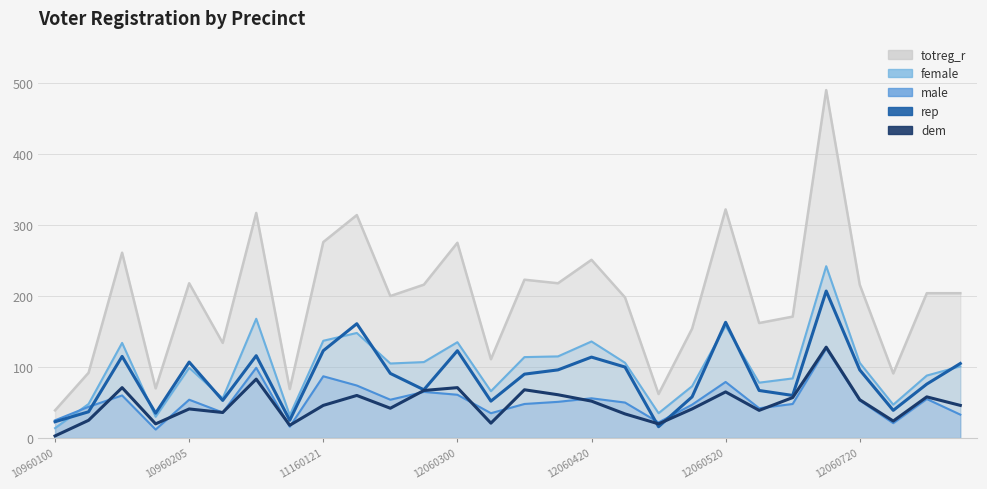

In dem, how many points are lower than both neighbors (excluding endpoints)?

8